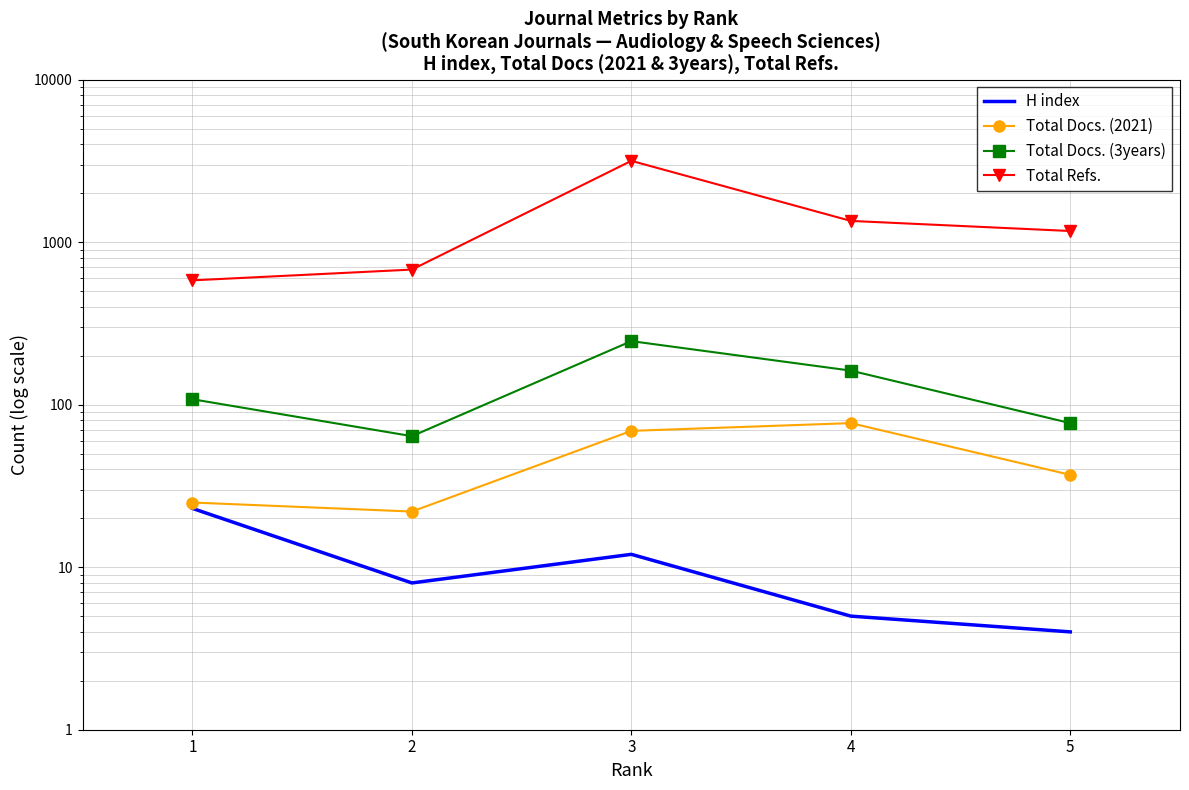

At which category is the sum across all series the highest?

3